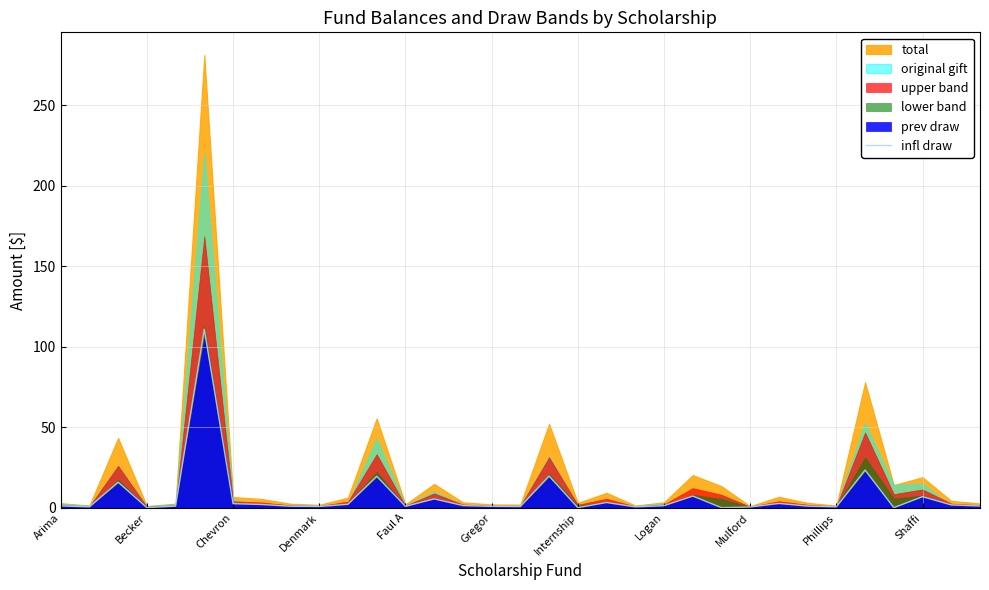

The value at Gregor is 1.3. True or false?

False